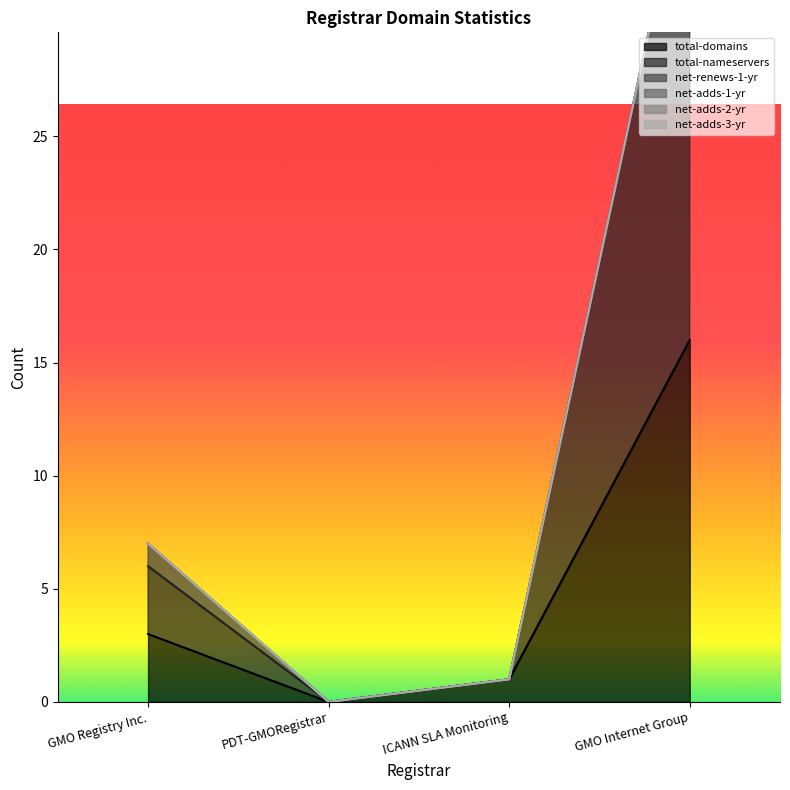

Between ICANN SLA Monitoring and GMO Internet Group, which series saw the biggest shift?

total-nameservers